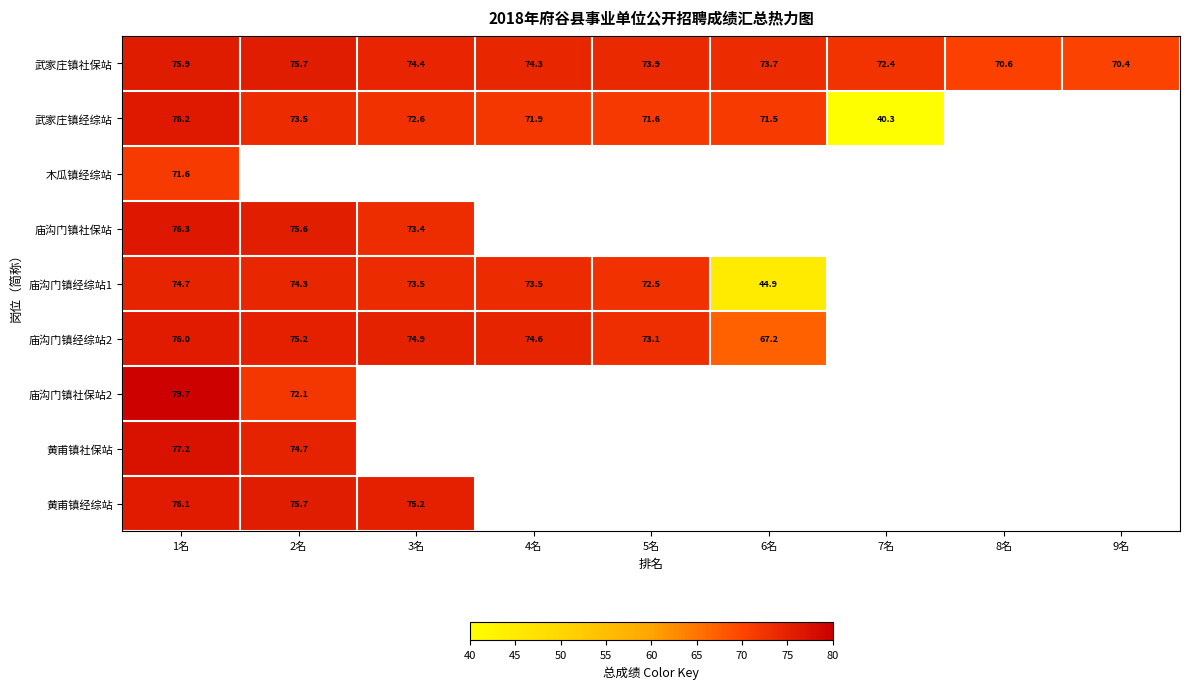

Which category has the lowest value in the 武家庄镇社保站 series?

9名